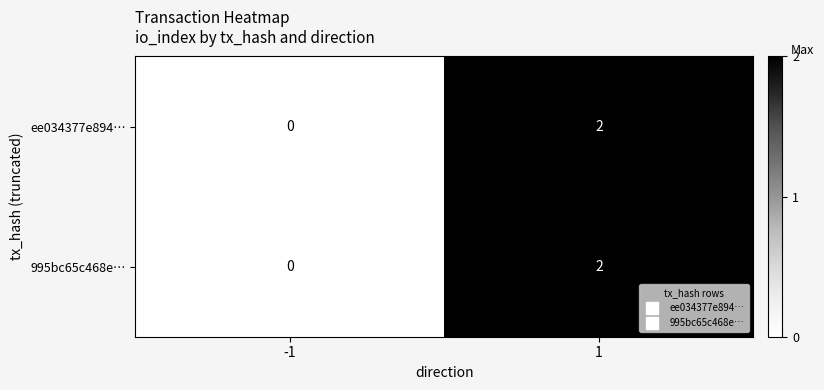

Rank the categories by ee034377e894… value from highest to lowest.

1, -1